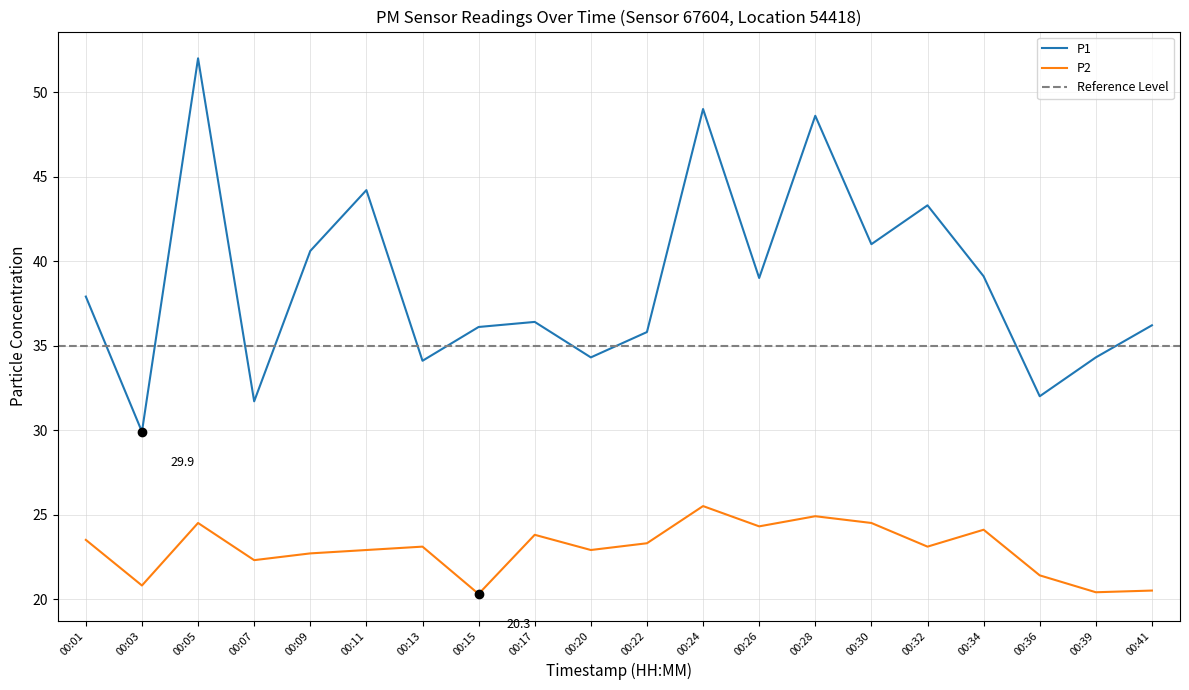

True or false: P1 and P2 intersect in this chart.

False